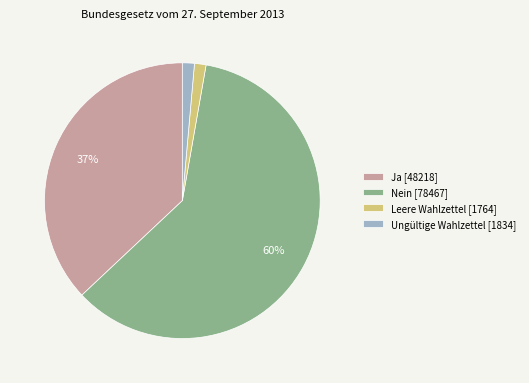

Is it true that Leere Wahlzettel is 1% of the pie?

True